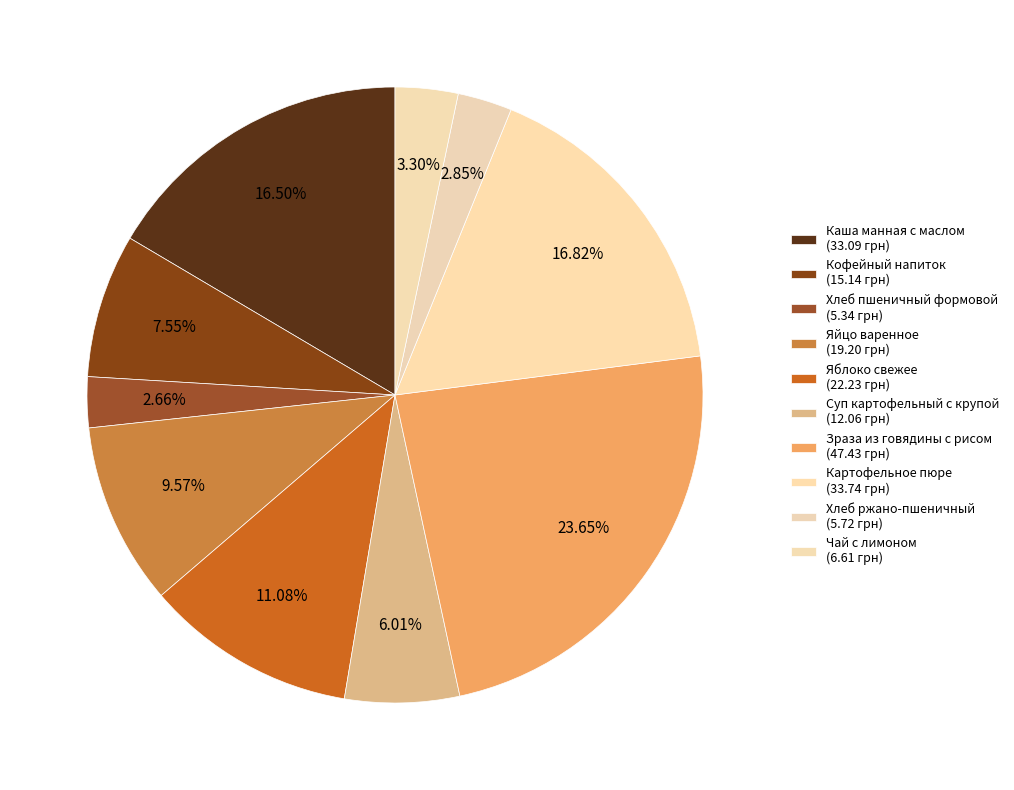

Does Хлеб пшеничный формовой account for over 50% of the chart?

No